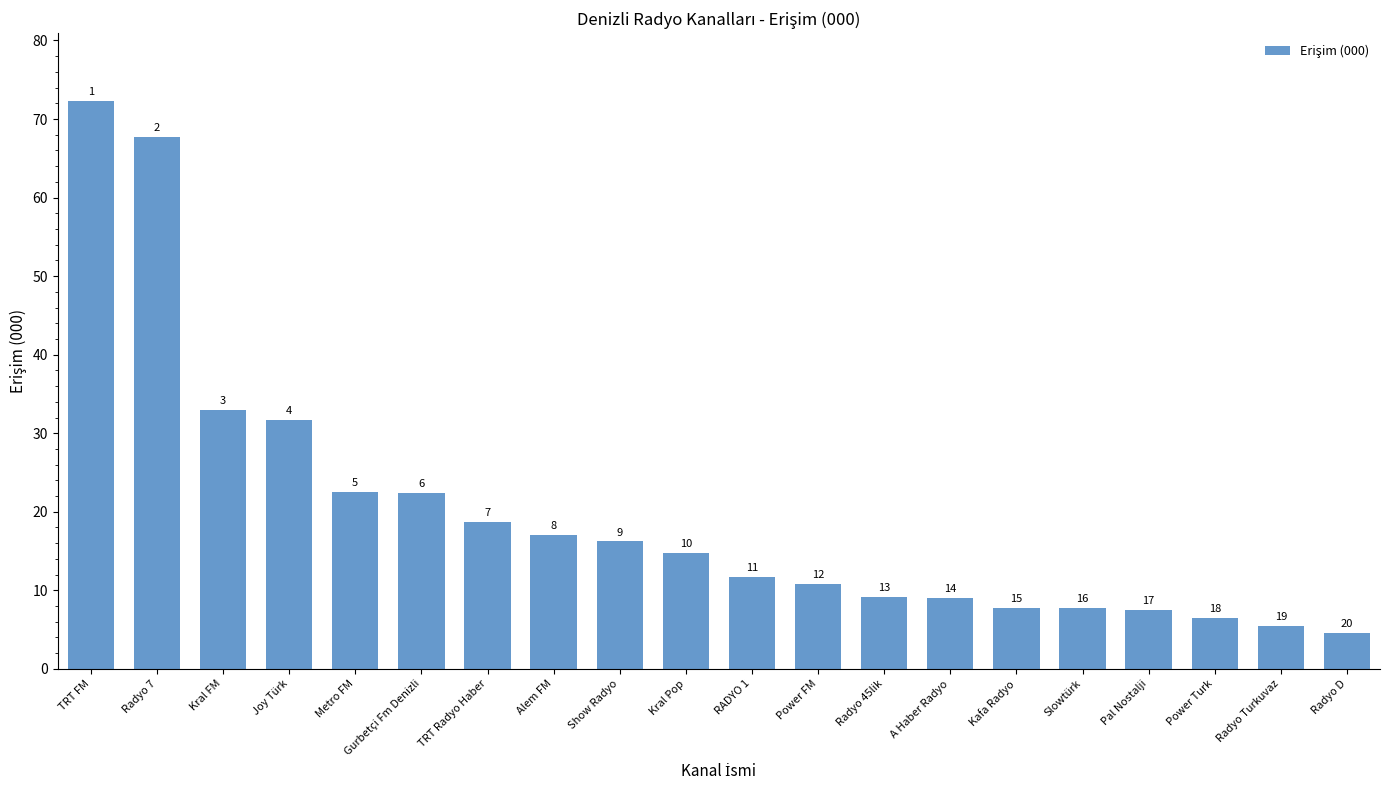

Which has a higher value, A Haber Radyo or TRT FM?

TRT FM